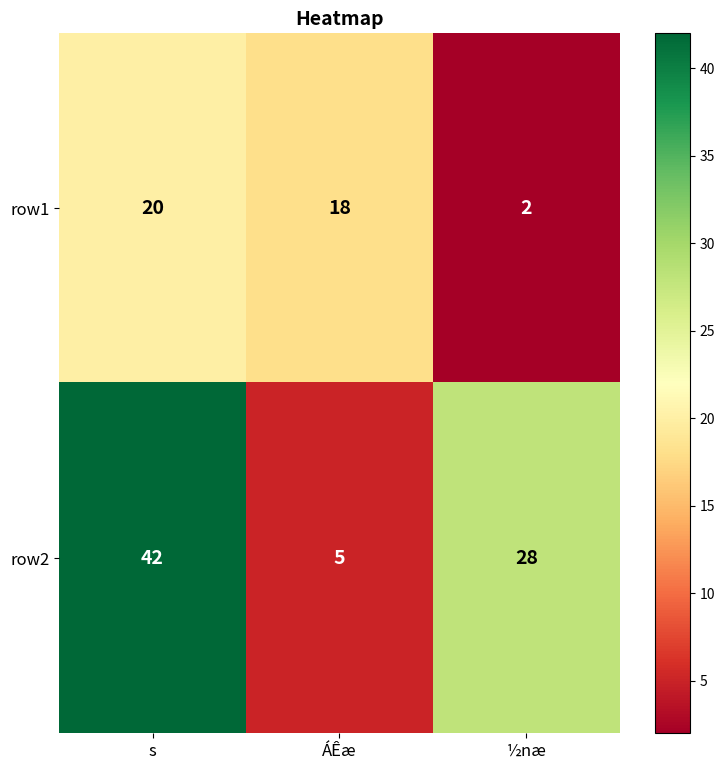

Which series has the widest spread of values?

row2